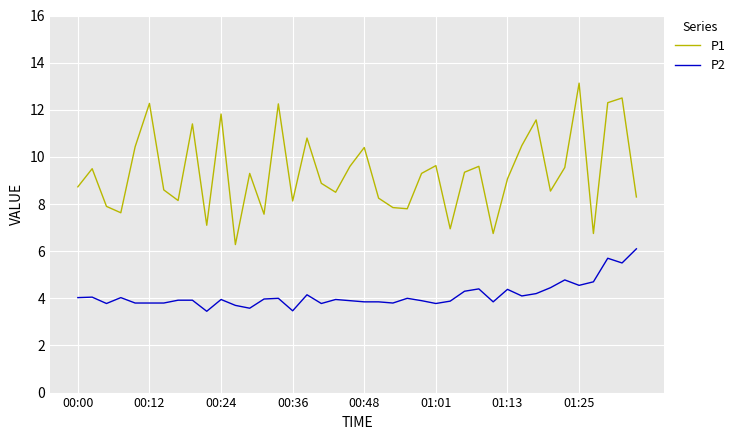

True or false: P2 and P1 intersect in this chart.

False